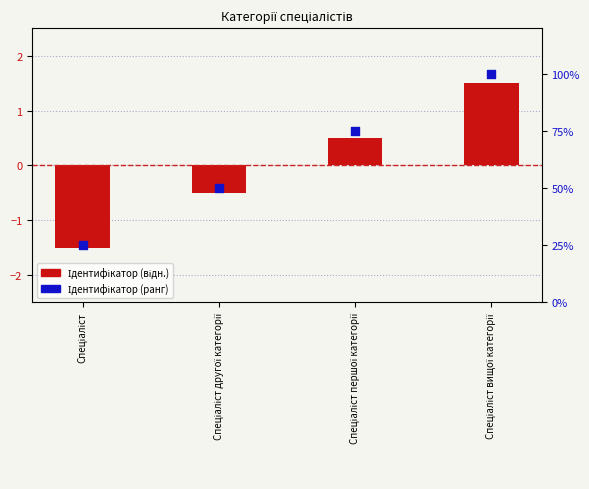

Which series contains the highest Y value?

Ідентифікатор (ранг)